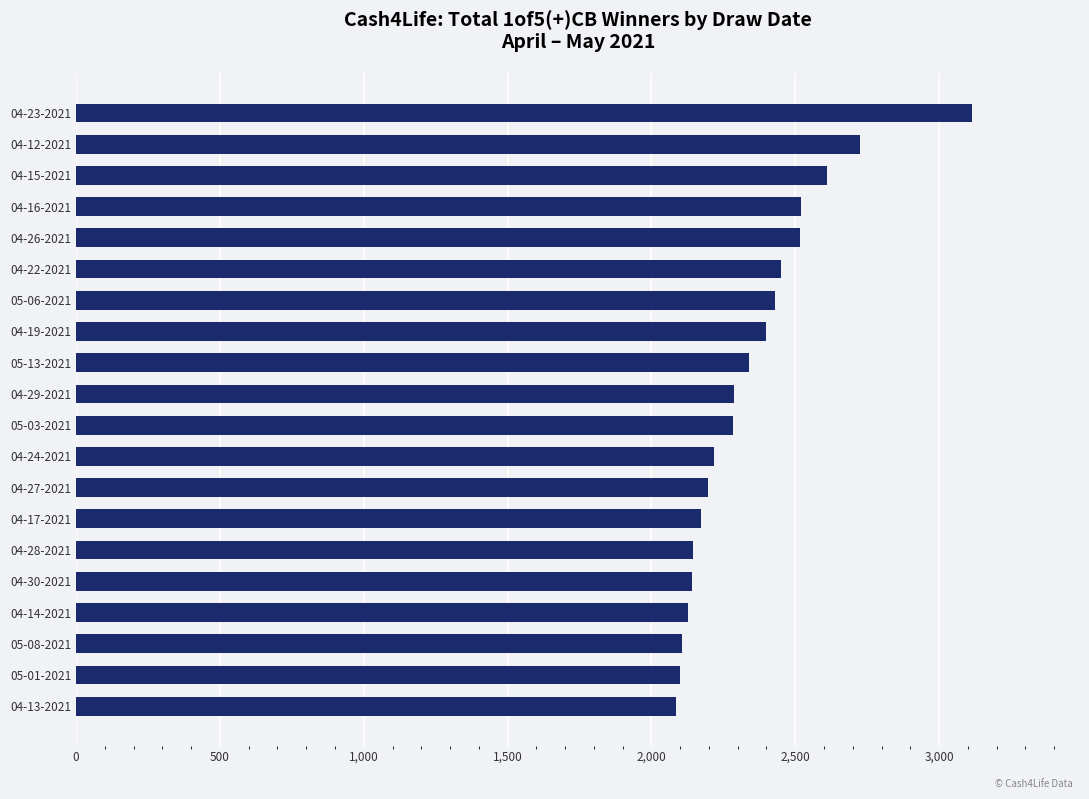

Approximately how many times larger is the value at 04-16-2021 compared to 04-13-2021?

1.2